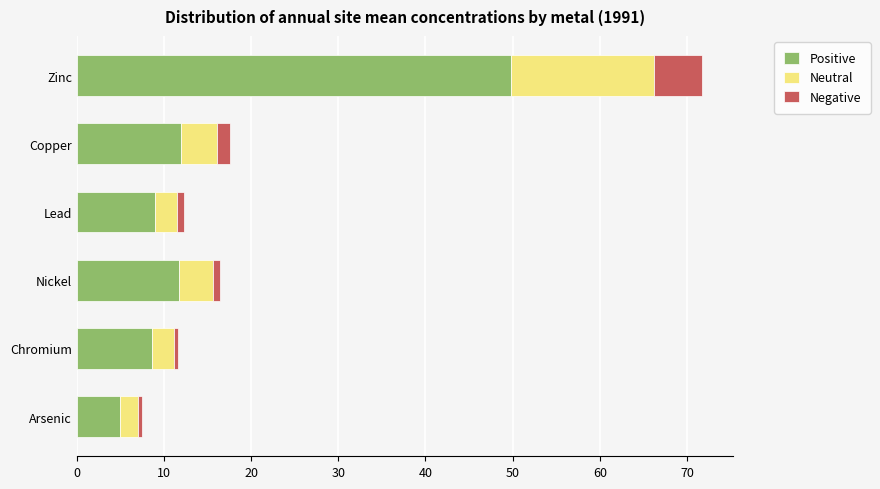

At which category is the sum across all series the highest?

Zinc